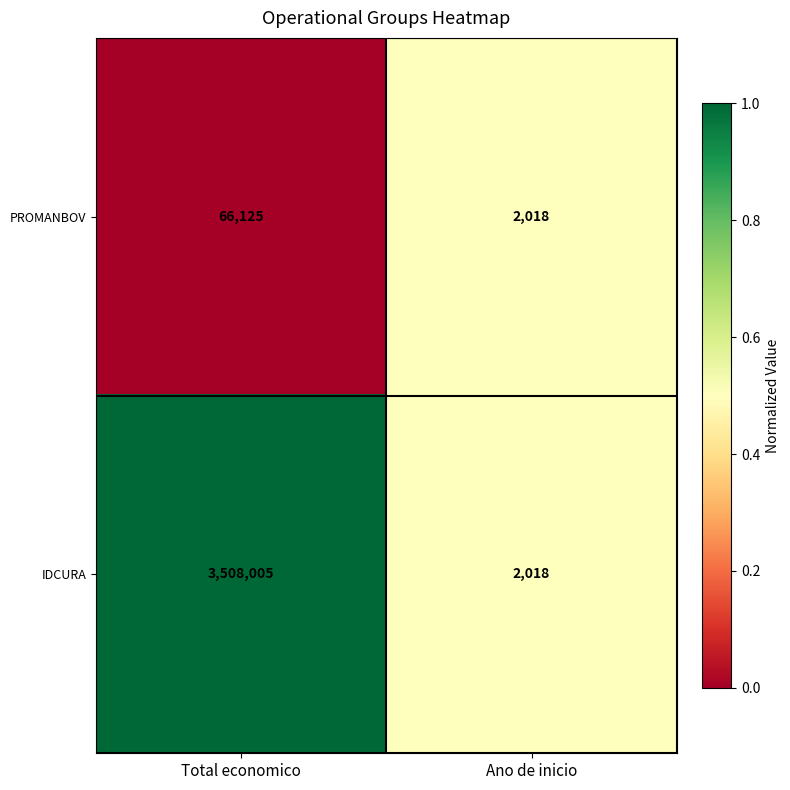

Reading left to right, transcribe all the data shown in this chart.

PROMANBOV: Total economico=66125	Ano de inicio=2018
IDCURA: Total economico=3508005	Ano de inicio=2018